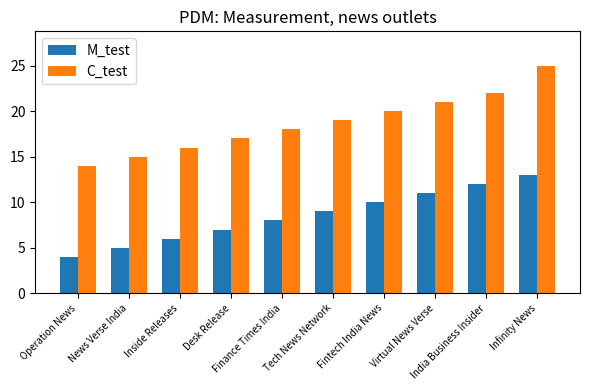

What is the difference between the maximum and second lowest values in the M_test series?

8